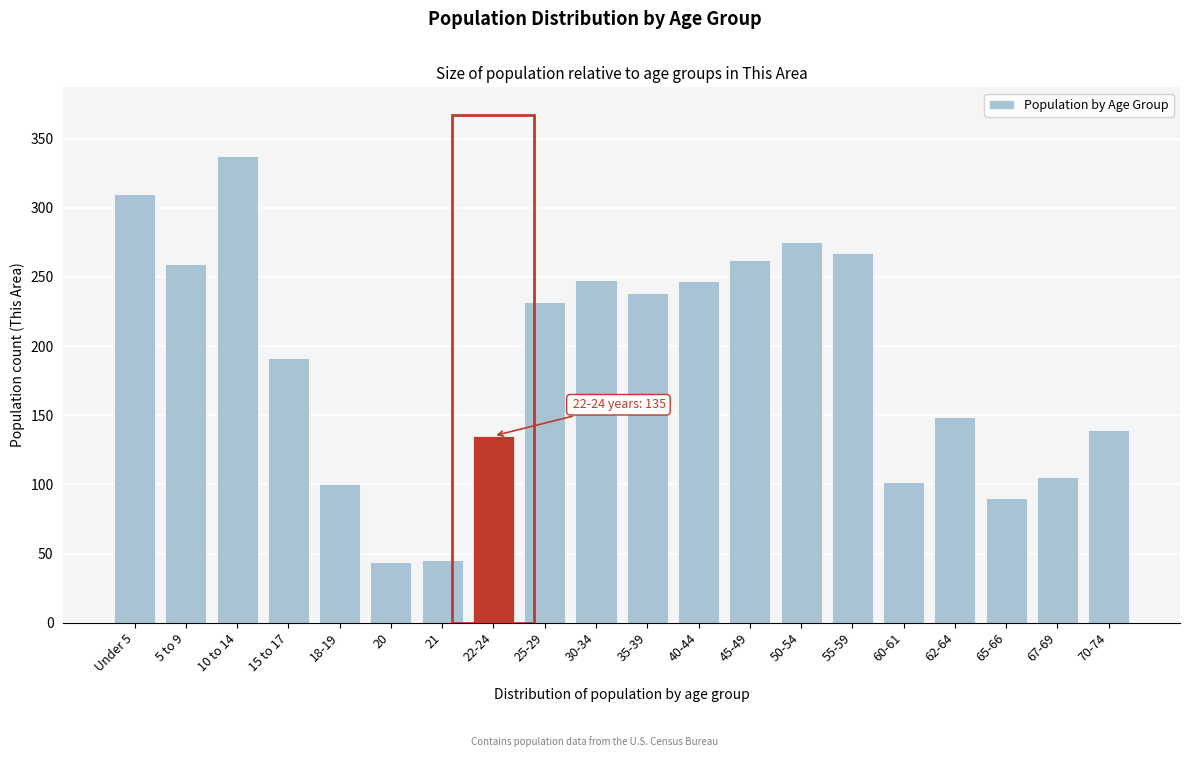

What is the ratio of the value at 5 to 9 to the value at 45-49?

1.0